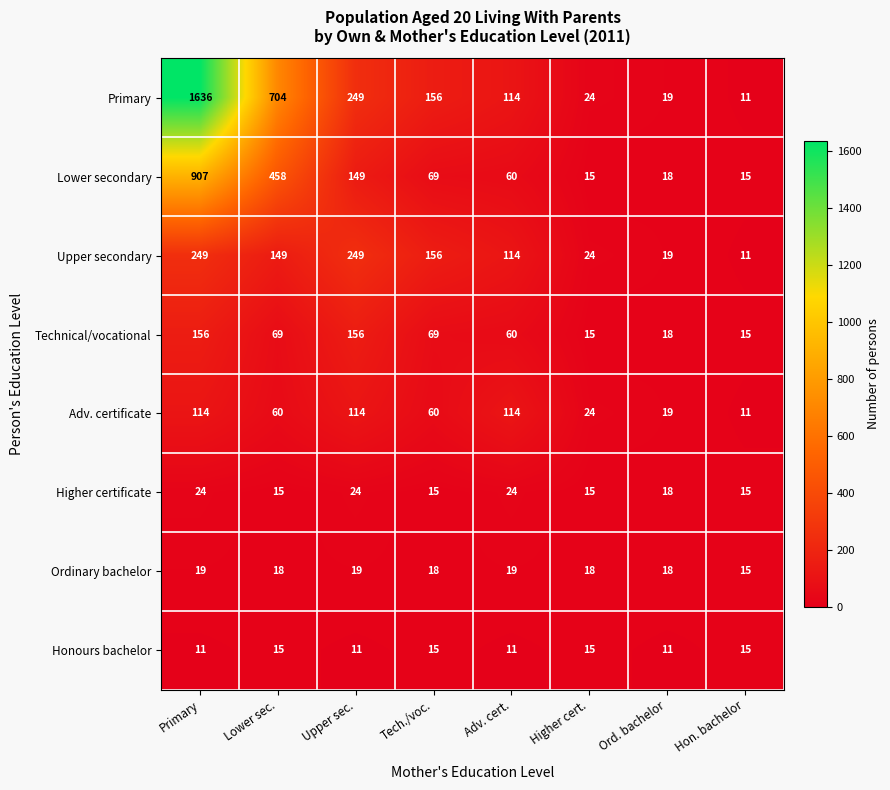

How many distinct data groups are displayed?

8